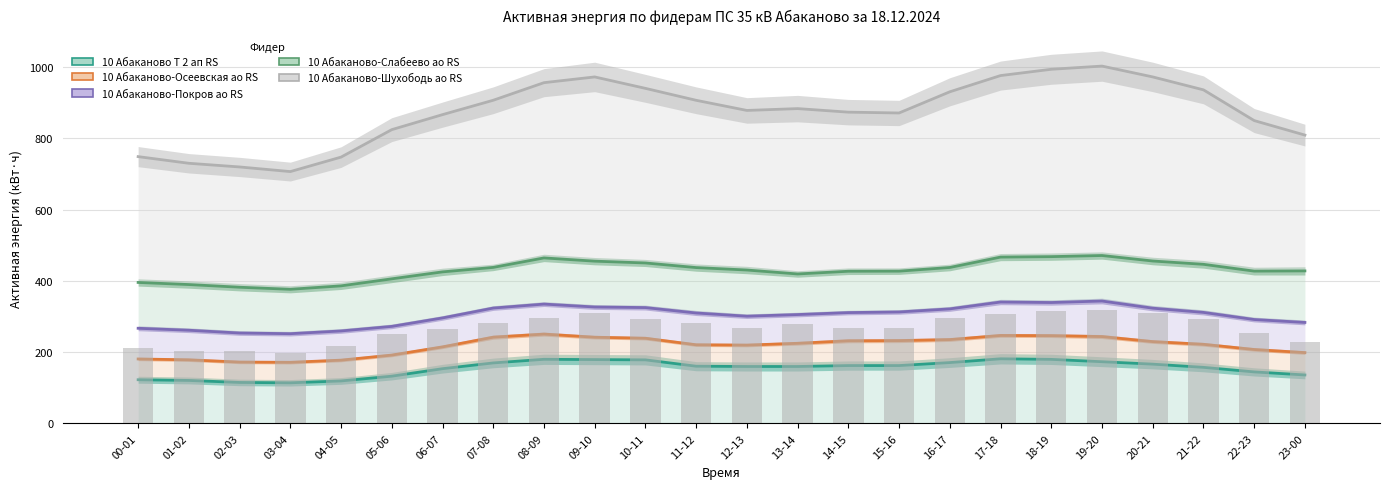

True or false: 10 Абаканово-Слабеево ао RS has a value of 253.5 at 01-02.

False